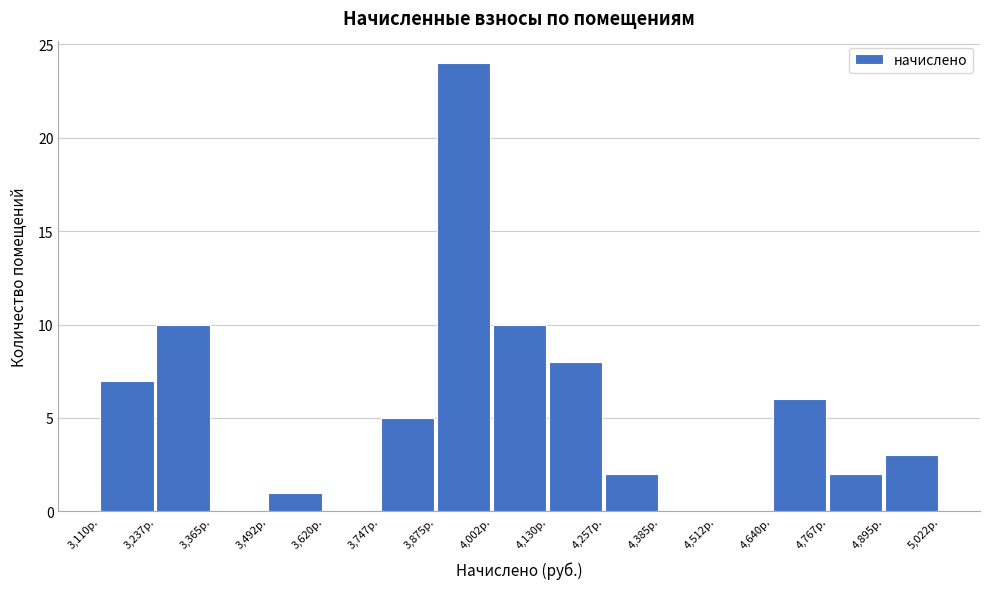

Reading left to right, transcribe this chart: for each bar, give the range it covers on the x-axis and its height. Neither the bar edges nor the heights are printed on the chart, so give them approximately, as read against the axes.

3120 to 3240: 7
3240 to 3360: 10
3360 to 3500: 0
3500 to 3620: 1
3620 to 3740: 0
3740 to 3880: 5
3880 to 4000: 24
4000 to 4140: 10
4140 to 4260: 8
4260 to 4380: 2
4380 to 4520: 0
4520 to 4640: 0
4640 to 4760: 6
4760 to 4900: 2
4900 to 5020: 3